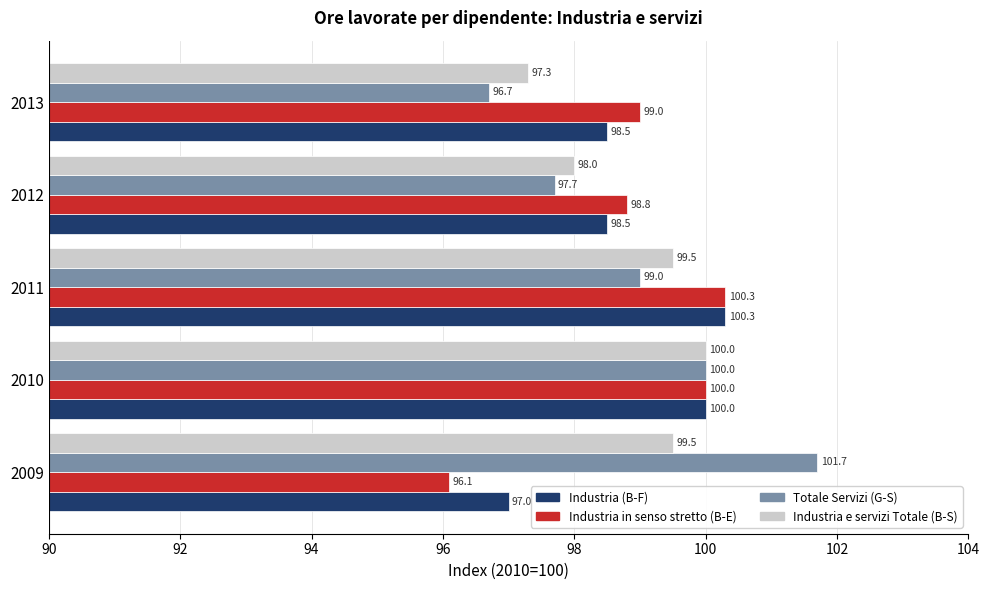

Which series has the largest total across all categories?

Totale Servizi (G-S)